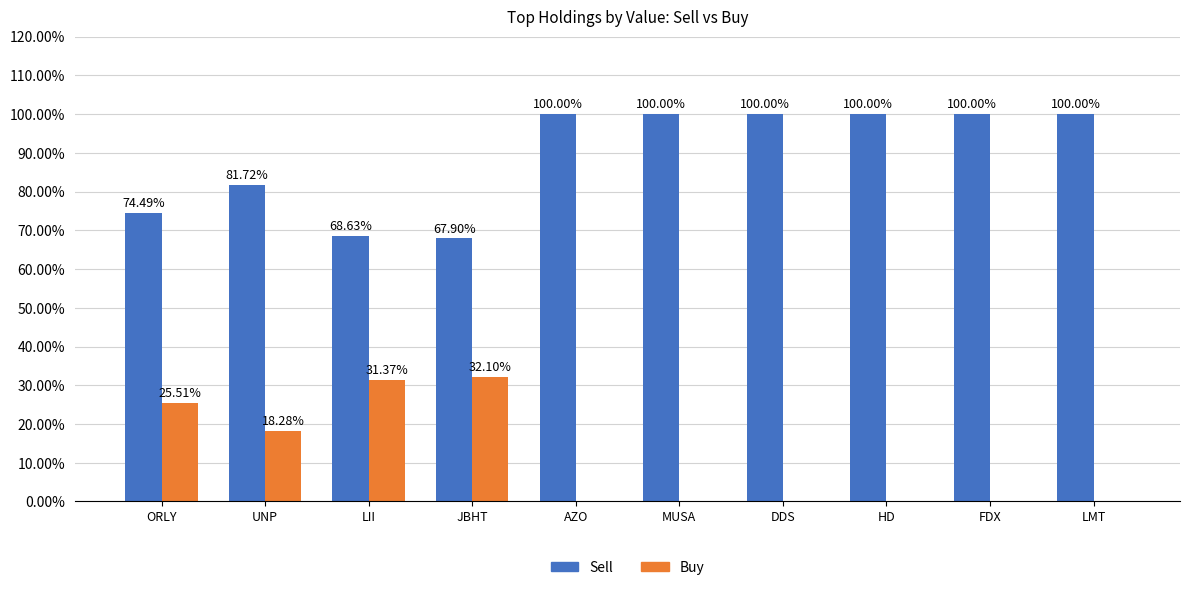

Where is Sell nearest to the value 83?

UNP